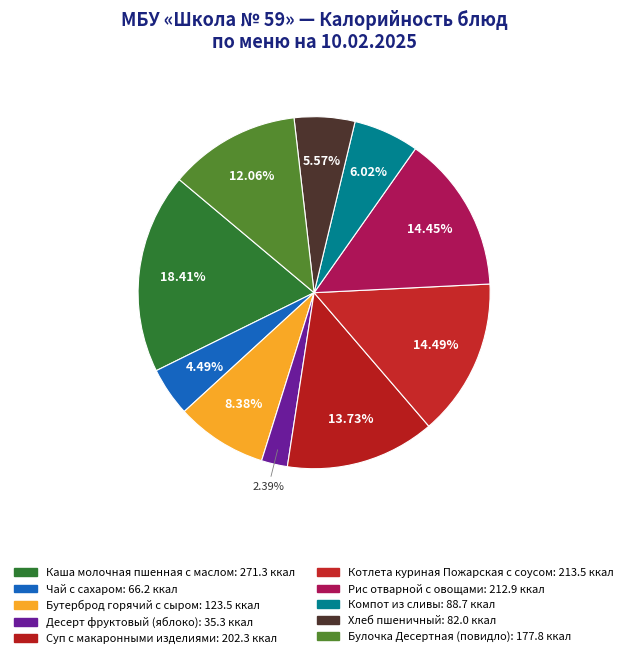

How many slices are in this pie chart?

10